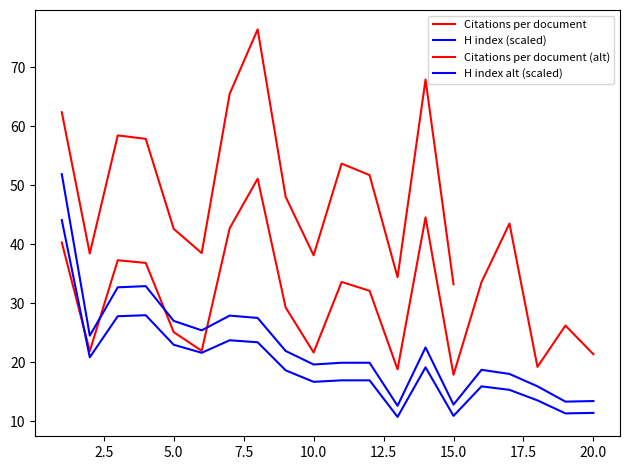

Which category has the lowest value in the H index series?

13